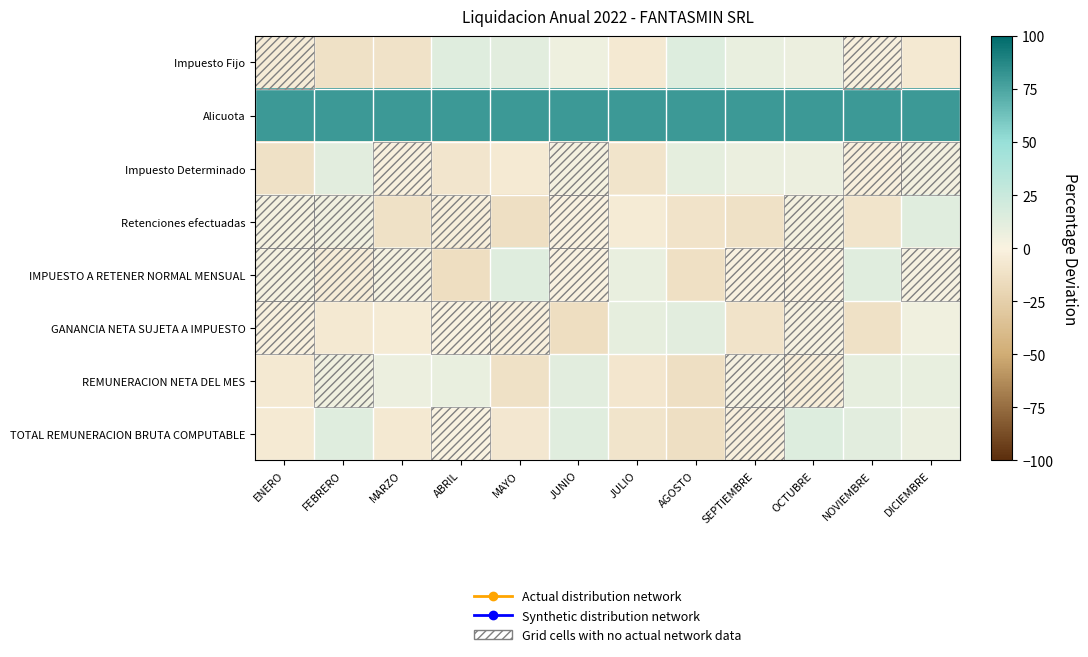

At how many categories does at least one series exceed 13?

12